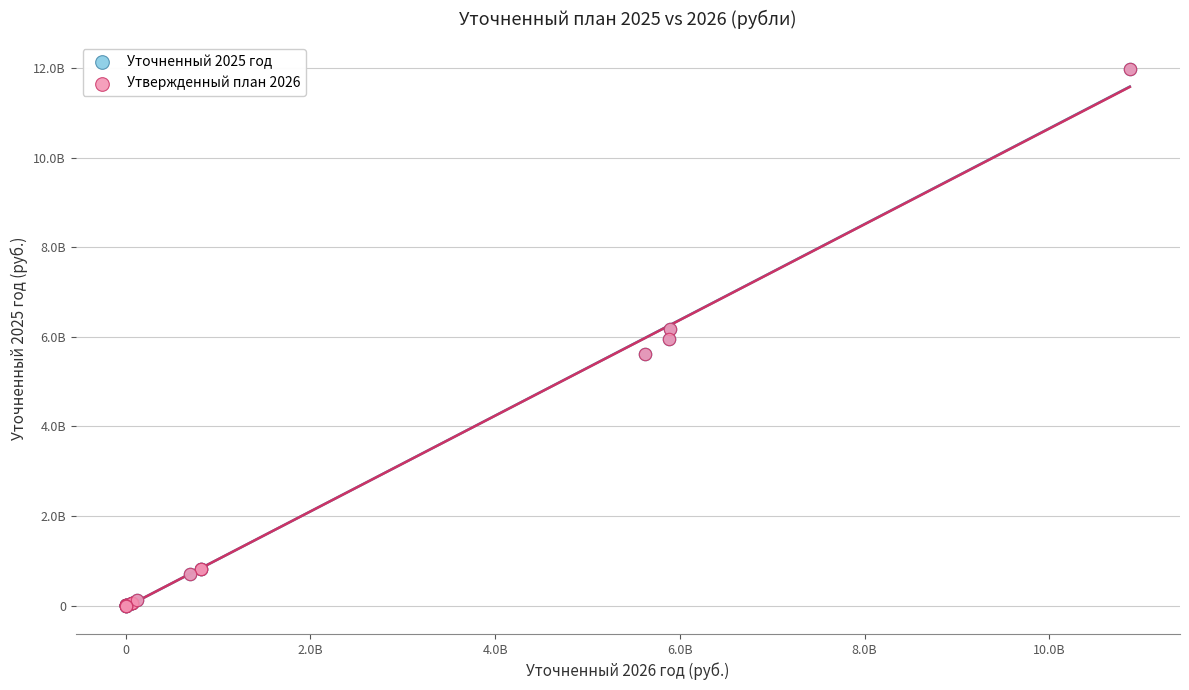

Which series has the largest Y range (max minus min)?

Уточненный 2025 год